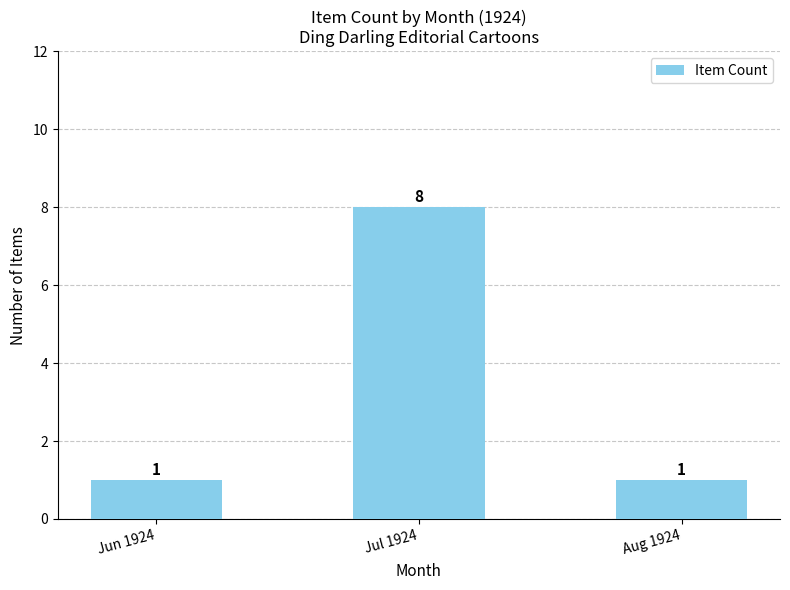

Count the values in the range 1 to 8.

3